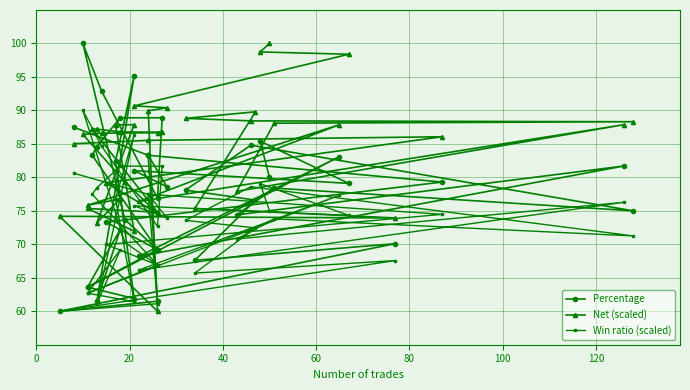

Rank the series by their average value, from lowest to highest.

Win ratio (scaled), Percentage, Net (scaled)